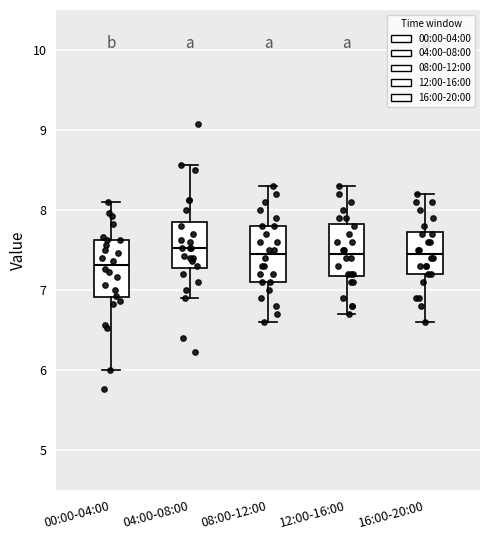

Where is the lower edge of the box for 04:00-08:00 on the y-axis? The values are not printed on the chart, so give them approximately, as read against the axis.

7.3